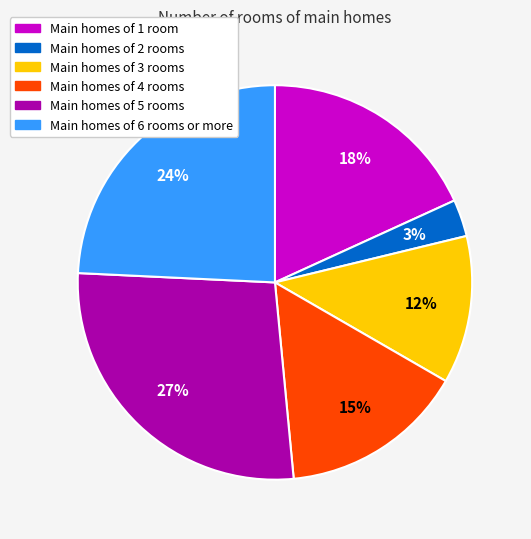

Which category has the smallest portion of the pie?

Main homes of 2 rooms